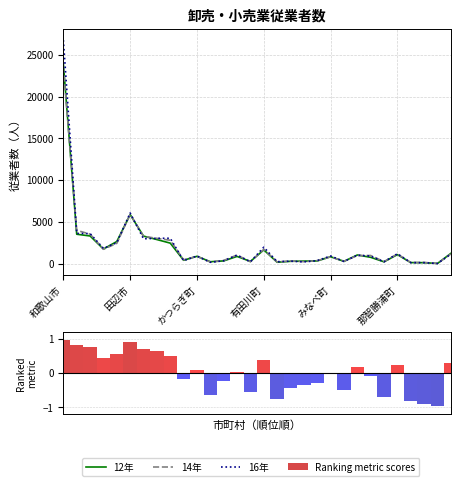

Which series changed the most between 和歌山市 and 22?

16年